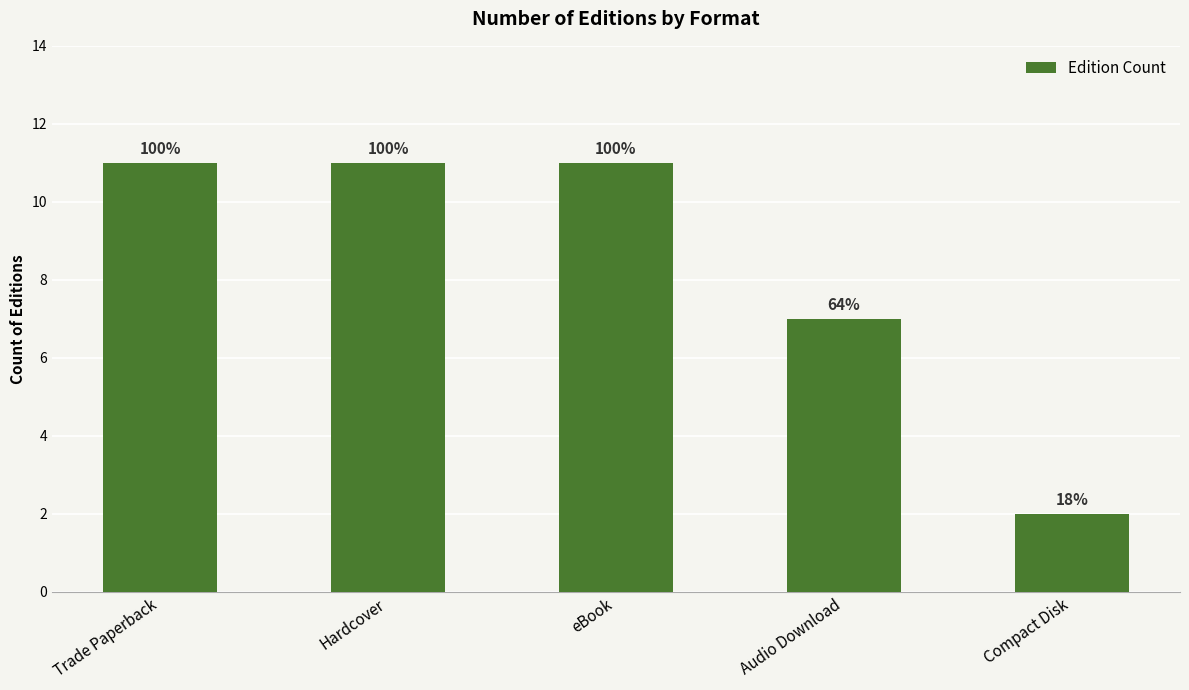

Does the chart contain any negative values?

No